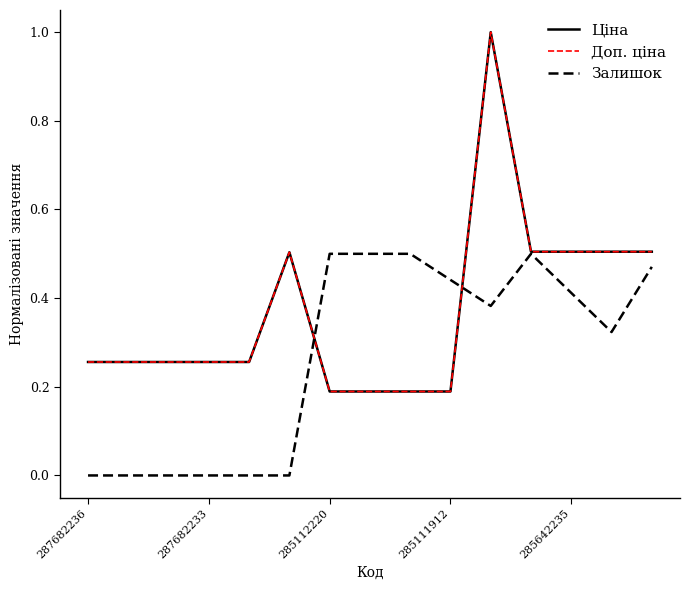

Does the chart display data point markers on the line(s)?

No